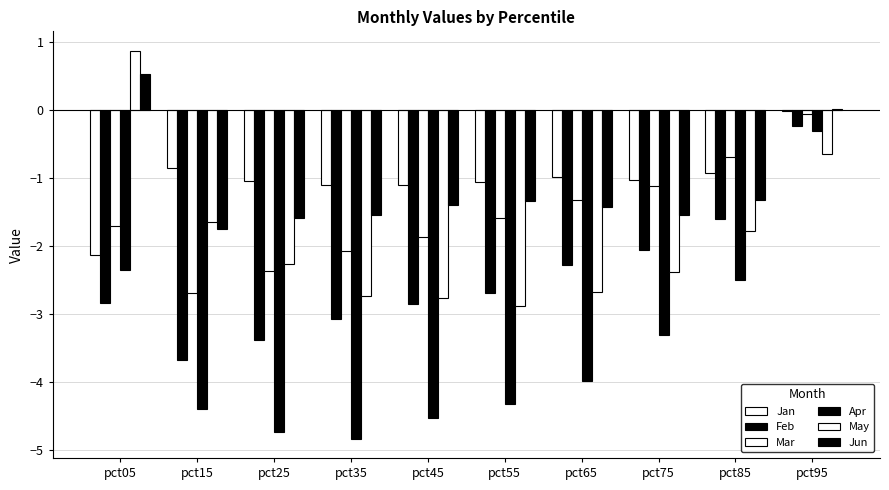

Are the bars horizontal?

No